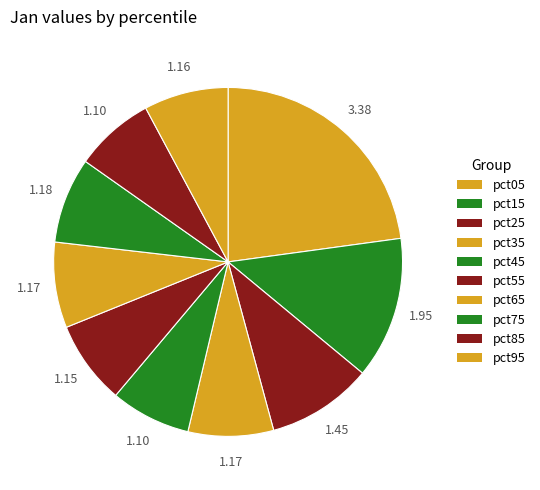

How many segments does this pie chart have?

10